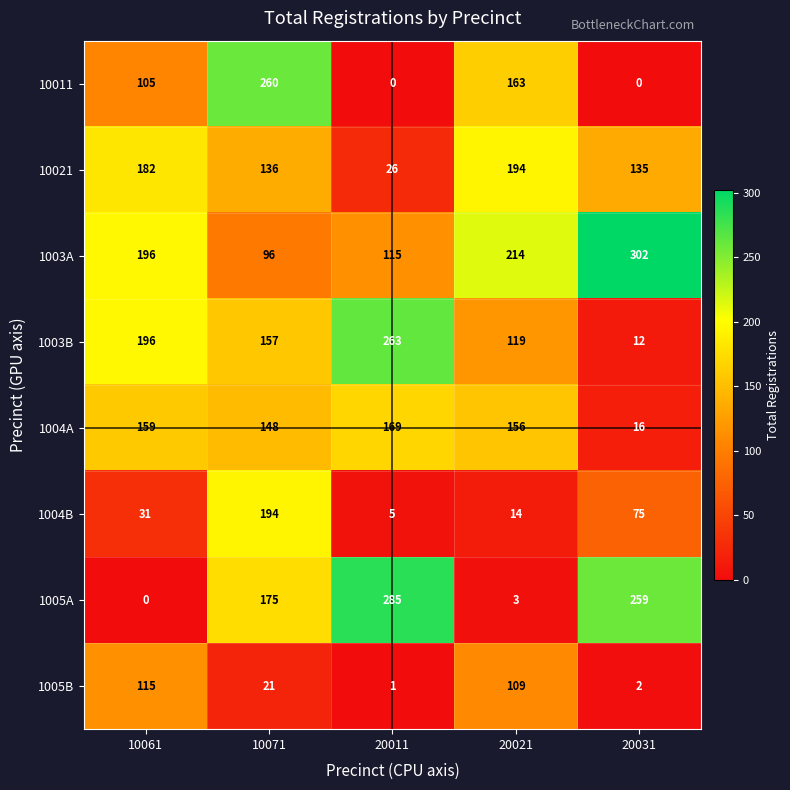

What is the spread (max minus min) of values at 20011?

285